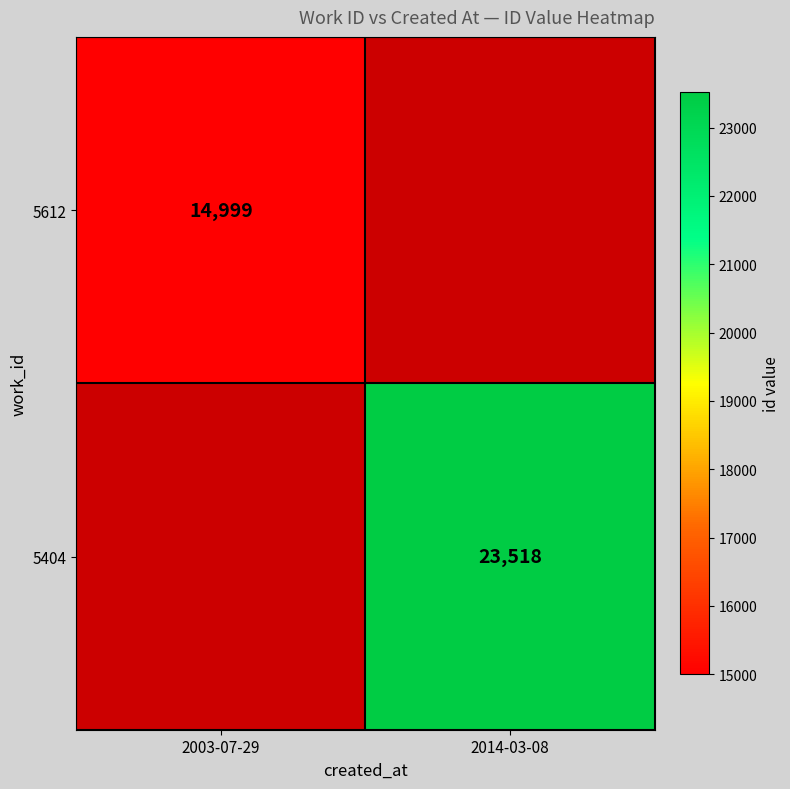

Is it true that 5404 equals 23518 at 2014-03-08?

True